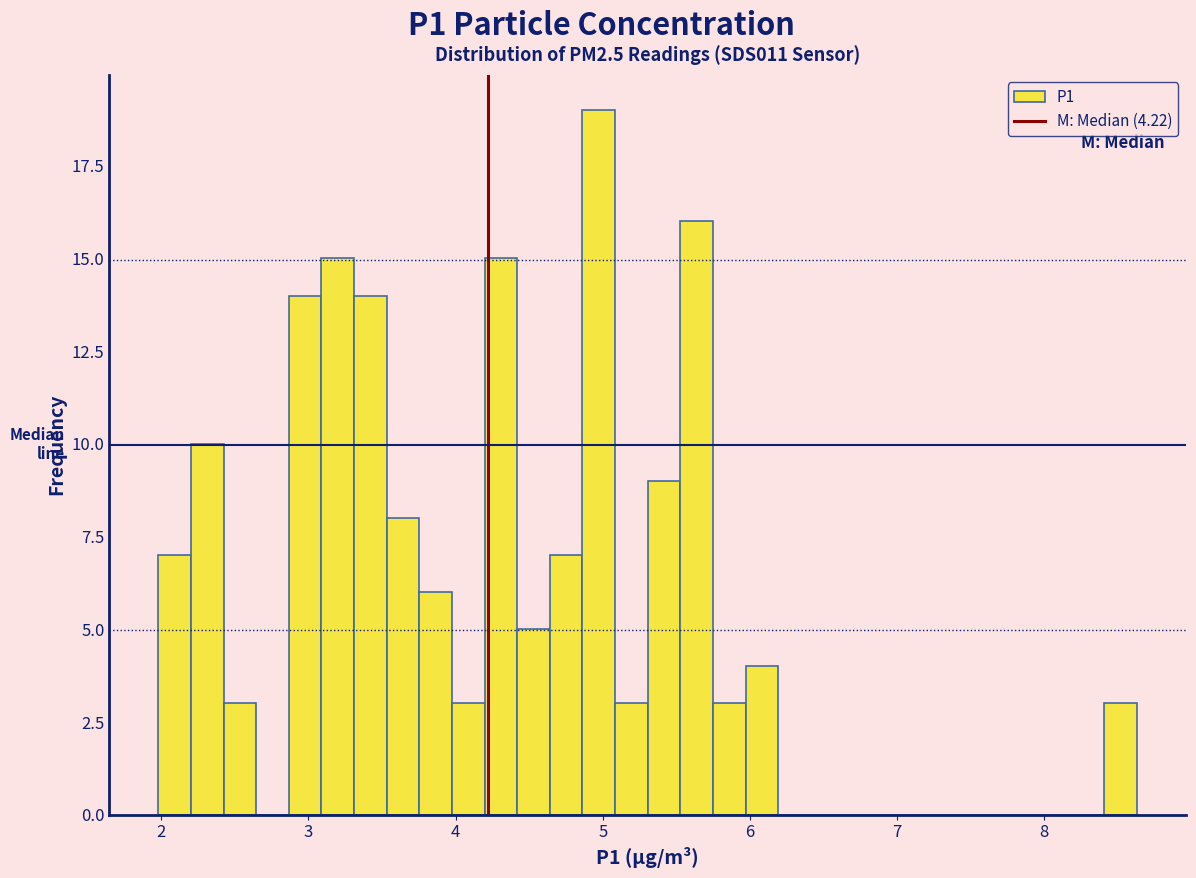

Read against the x-axis, roughly where is the centre of the tallest bar?

5.0